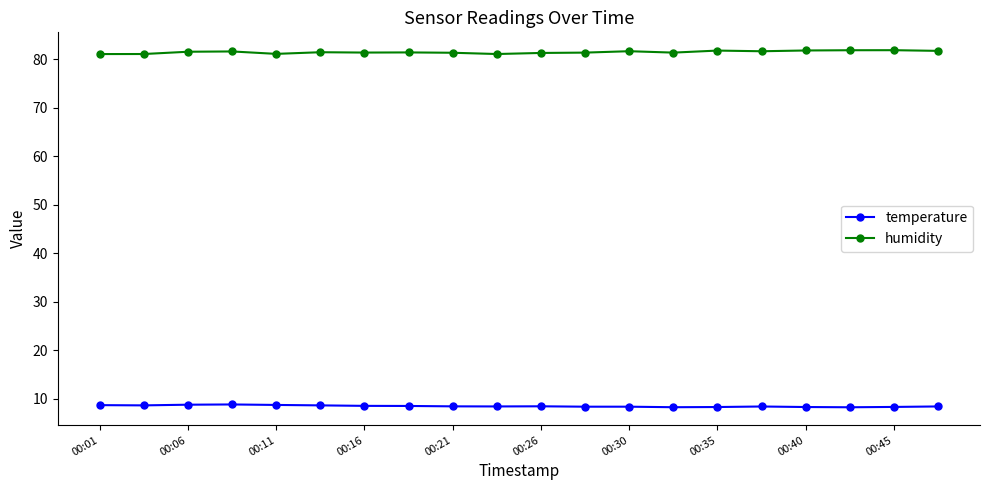

Is this an area chart (filled region under the line)?

No